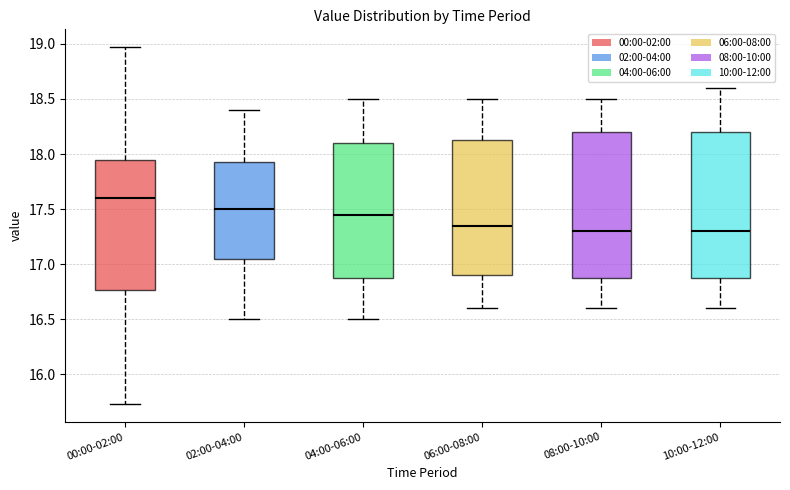

Reading left to right, transcribe this box plot: for each box, give where its median line is, the range the box spans, and where its two whiskers end, as read against the y-axis. The values are not printed on the chart, so give them approximately, as read against the axis.

00:00-02:00: median 17.60, box 16.75 to 17.95, whiskers 15.75 to 18.95
02:00-04:00: median 17.50, box 17.05 to 17.95, whiskers 16.50 to 18.40
04:00-06:00: median 17.45, box 16.90 to 18.10, whiskers 16.50 to 18.50
06:00-08:00: median 17.35, box 16.90 to 18.15, whiskers 16.60 to 18.50
08:00-10:00: median 17.30, box 16.90 to 18.20, whiskers 16.60 to 18.50
10:00-12:00: median 17.30, box 16.90 to 18.20, whiskers 16.60 to 18.60